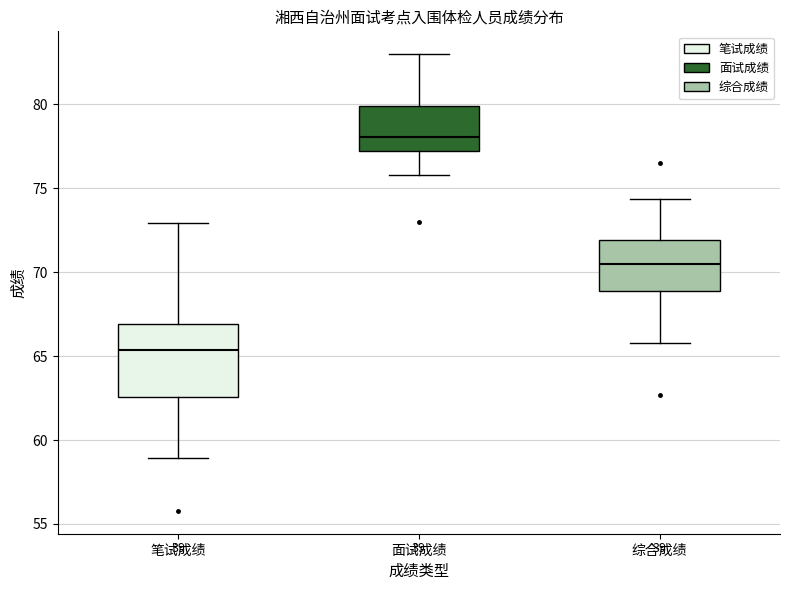

Comparing the boxes themselves (not the whiskers), which one is the tallest?

笔试成绩